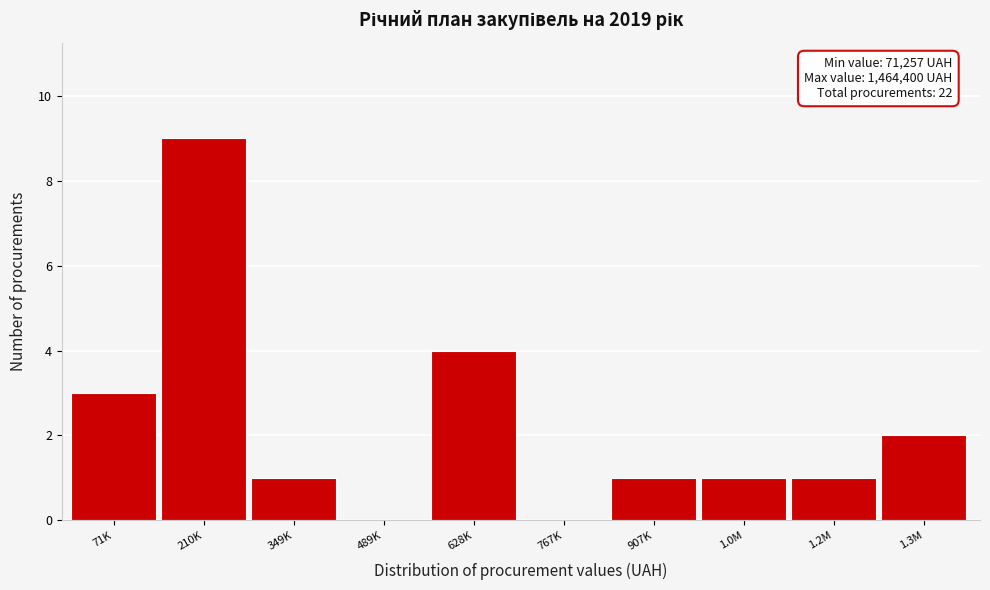

Reading left to right, transcribe all the data shown in this chart.

71K=3	210K=9	349K=1	489K=0	628K=4	767K=0	907K=1	1.0M=1	1.2M=1	1.3M=2